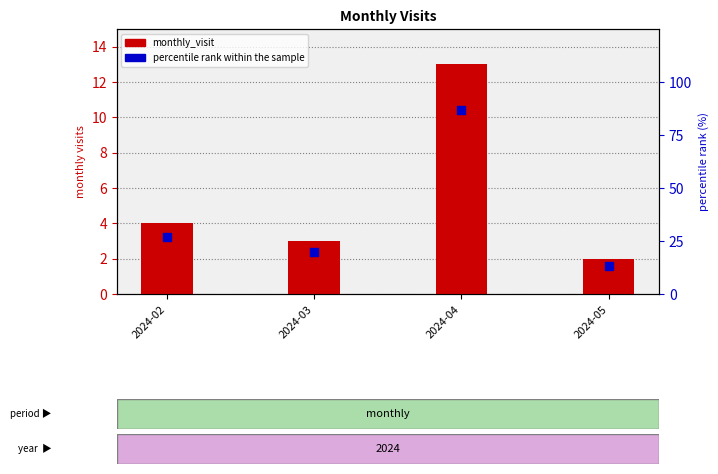

Which series has the largest Y range (max minus min)?

percentile rank within the sample